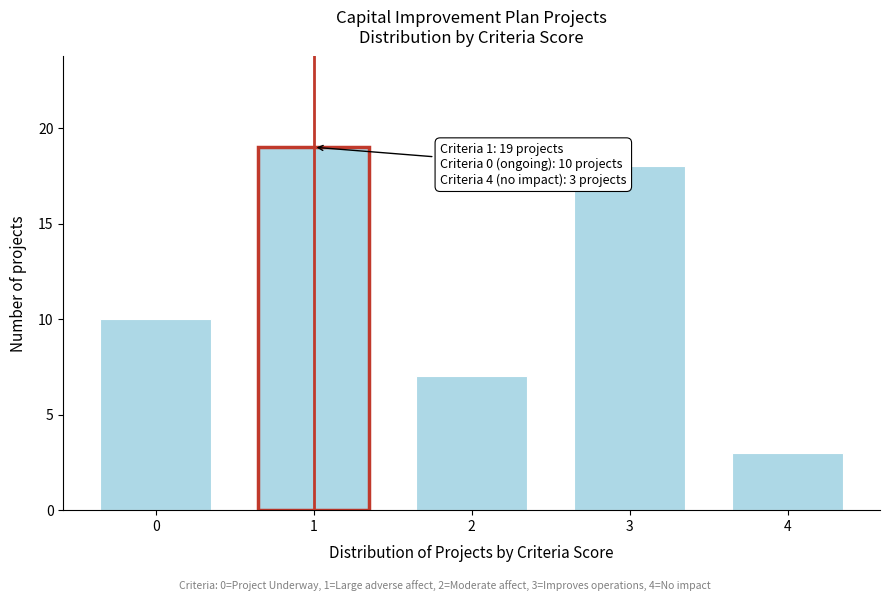

Reading right to left, extract all data points from this chart.

4=3	3=18	2=7	1=19	0=10